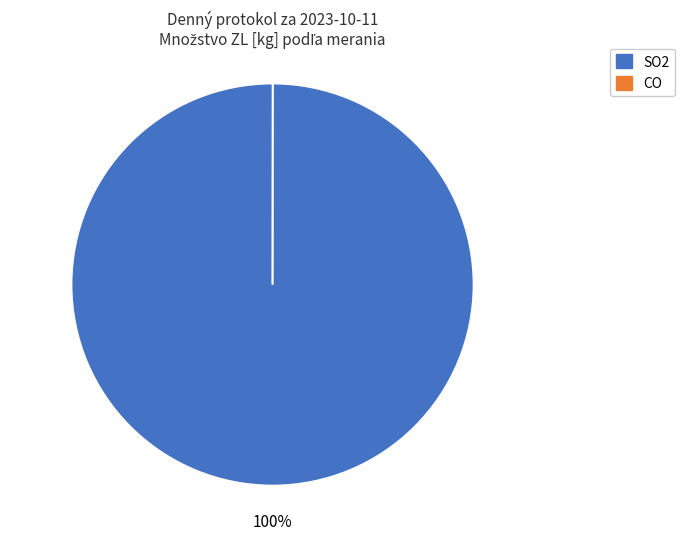

To the nearest percent, what is the average slice percentage?

50%